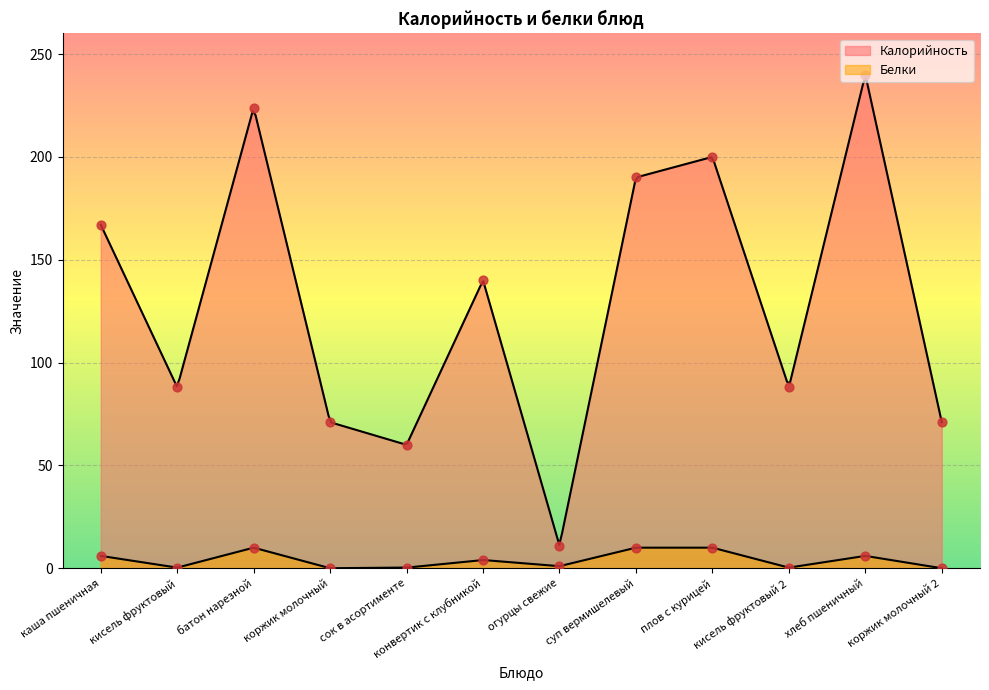

Which series reaches the maximum Y coordinate?

Калорийность